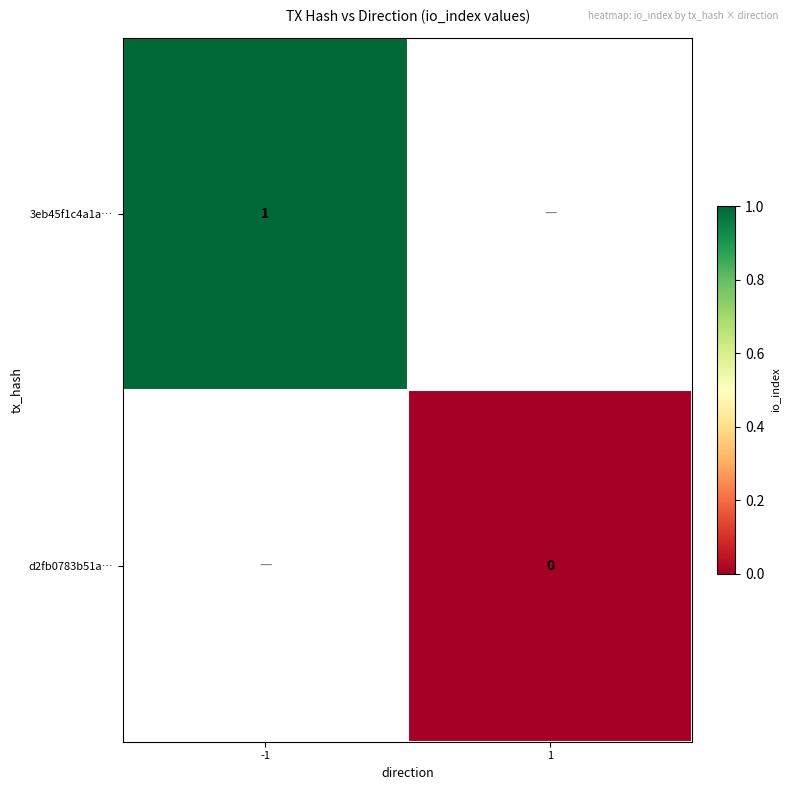

Is it true that 3eb45f1c4a1a… equals 1 at -1?

True